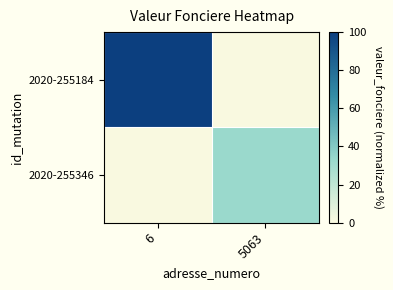

What is the greatest value displayed?

100.0